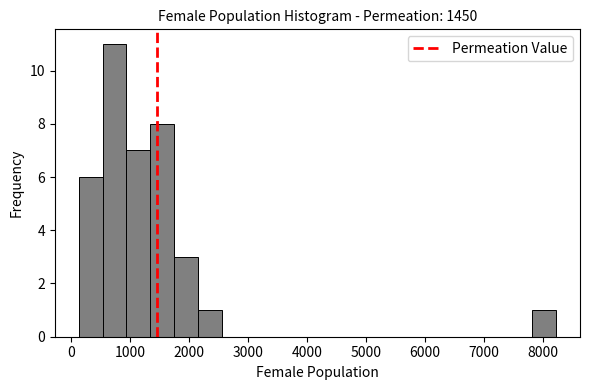

Reading left to right, transcribe this chart: for each bar, give the range it covers on the x-axis and its height. Neither the bar edges nor the heights are printed on the chart, so give them approximately, as read against the axes.

100 to 500: 6
500 to 900: 11
900 to 1300: 7
1300 to 1700: 8
1700 to 2200: 3
2200 to 2600: 1
2600 to 3000: 0
3000 to 3400: 0
3400 to 3800: 0
3800 to 4200: 0
4200 to 4600: 0
4600 to 5000: 0
5000 to 5400: 0
5400 to 5800: 0
5800 to 6200: 0
6200 to 6600: 0
6600 to 7000: 0
7000 to 7400: 0
7400 to 7800: 0
7800 to 8200: 1